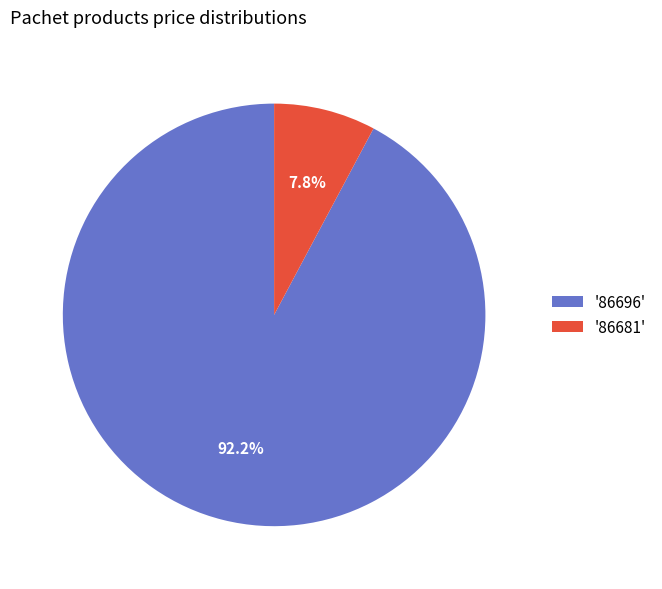

Rank the categories by value from highest to lowest.

'86696', '86681'